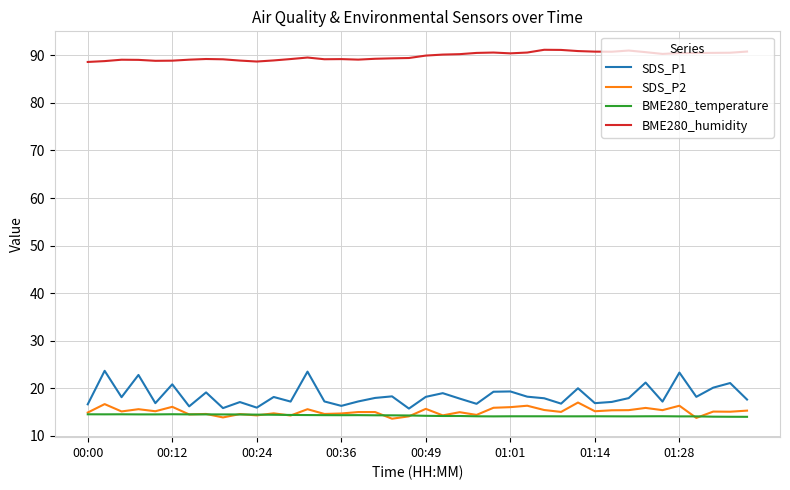

True or false: SDS_P1 and BME280_humidity intersect in this chart.

False